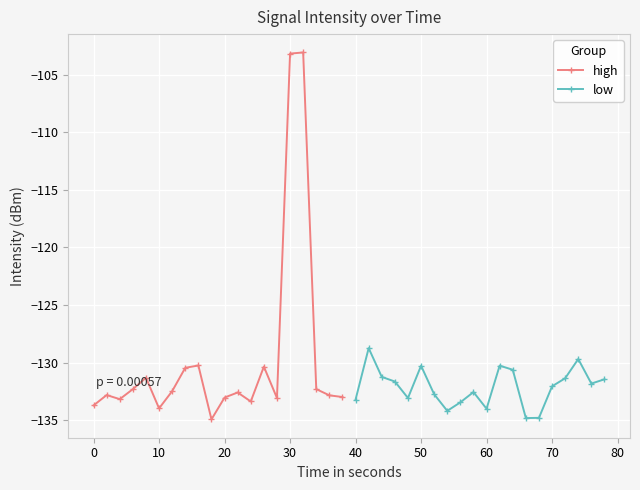

True or false: high has more than 0 points higher than both neighbors.

True